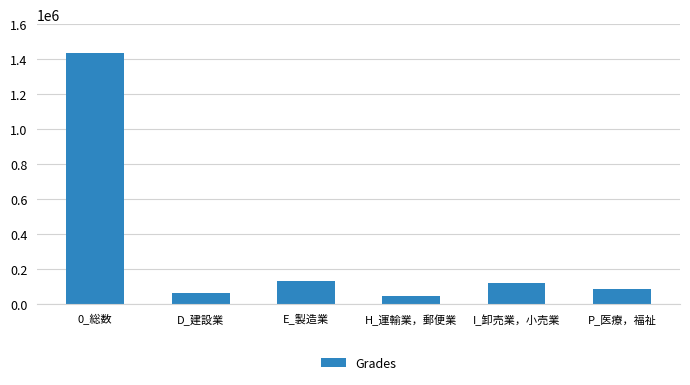

List the labels in order of value, smallest first.

H_運輸業，郵便業, D_建設業, P_医療，福祉, I_卸売業，小売業, E_製造業, 0_総数